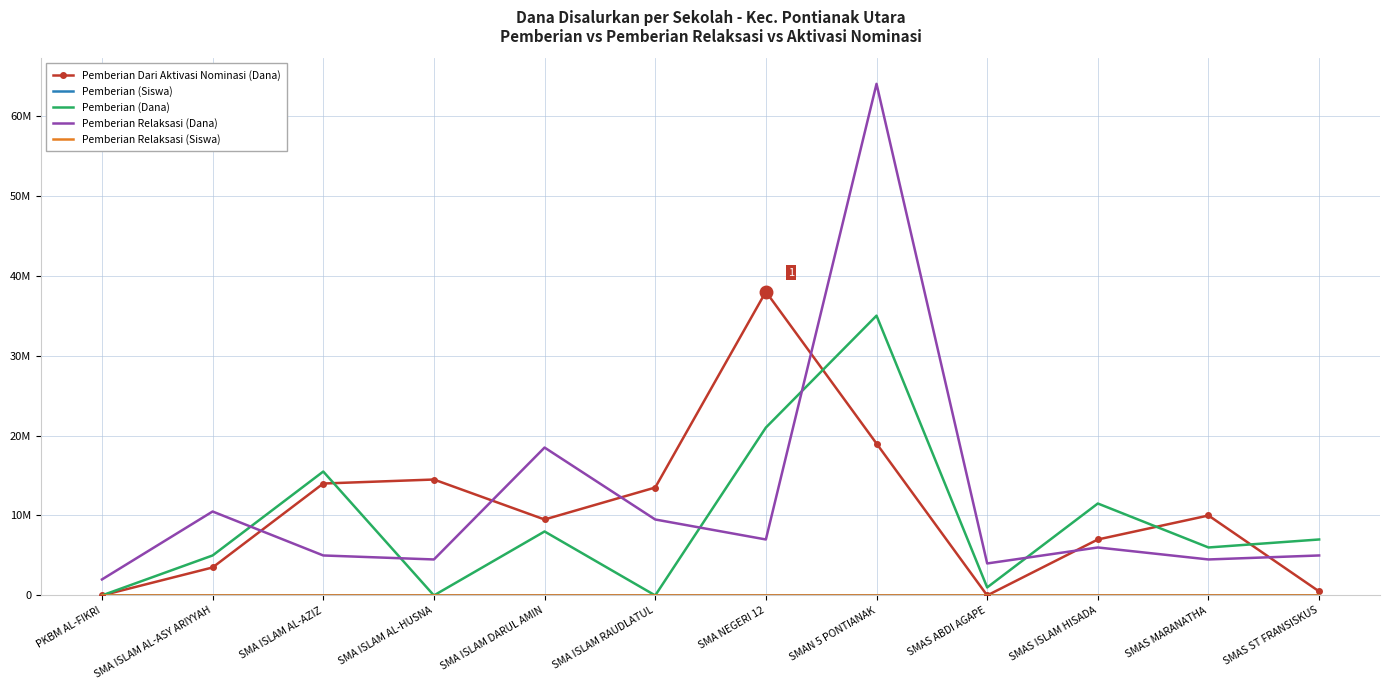

What is the difference between the highest and lowest values at SMAS MARANATHA?

9999992